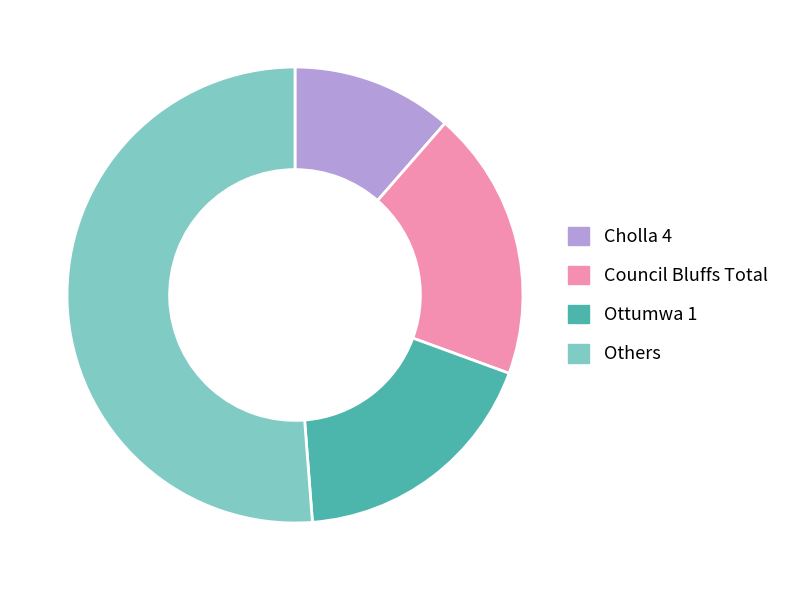

What is the smallest slice in the pie chart?

Cholla 4